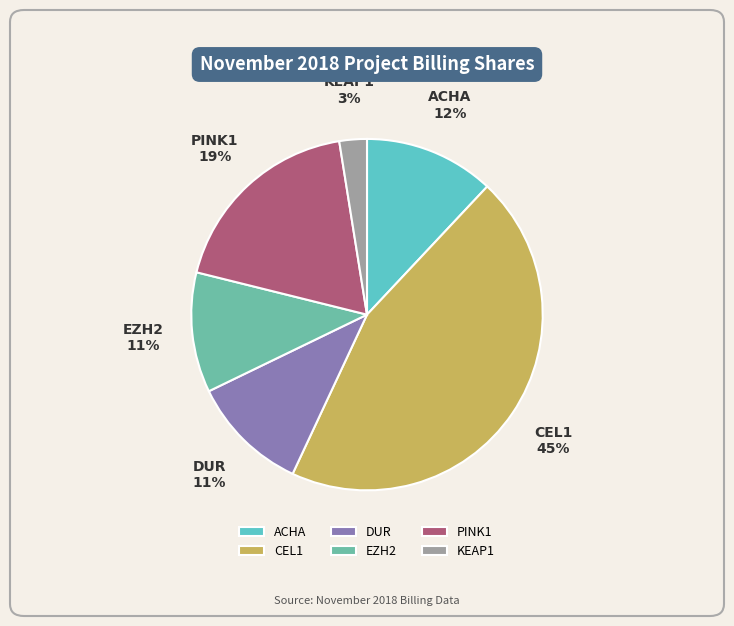

Do ACHA and DUR together represent more than half of the pie?

No